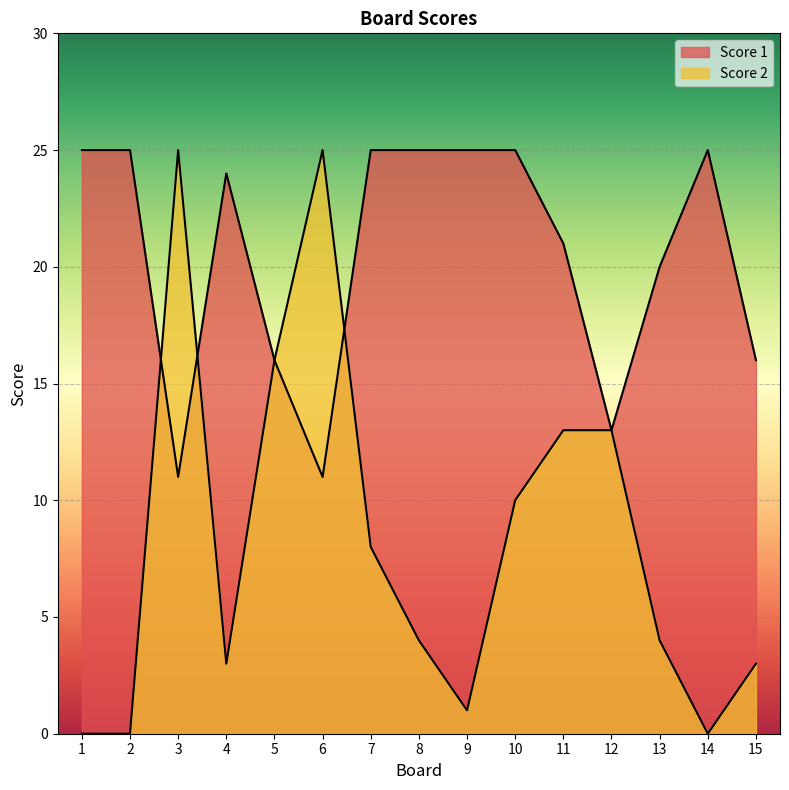

Where is the first local maximum for Score 1?

4